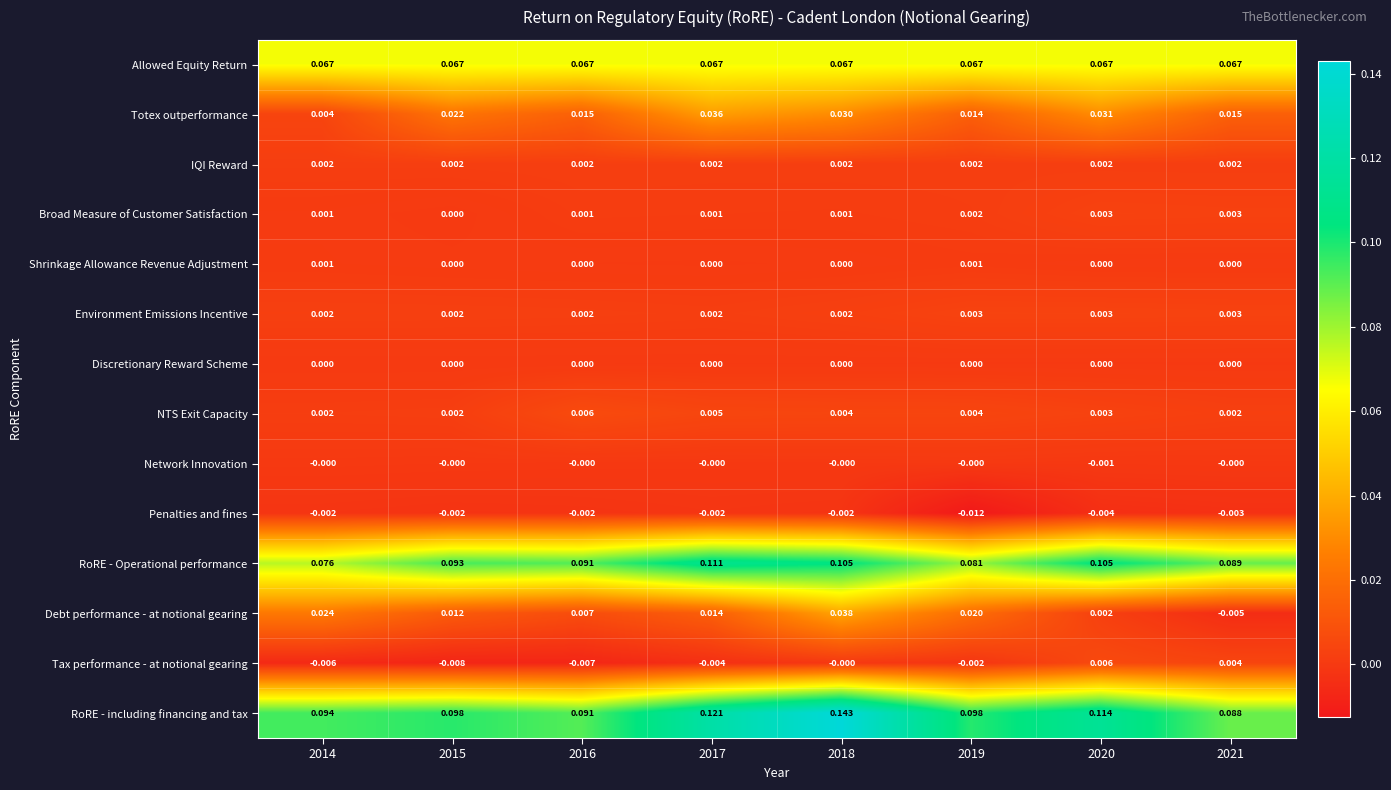

Which series changed the most between 2014 and 2017?

RoRE - Operational performance